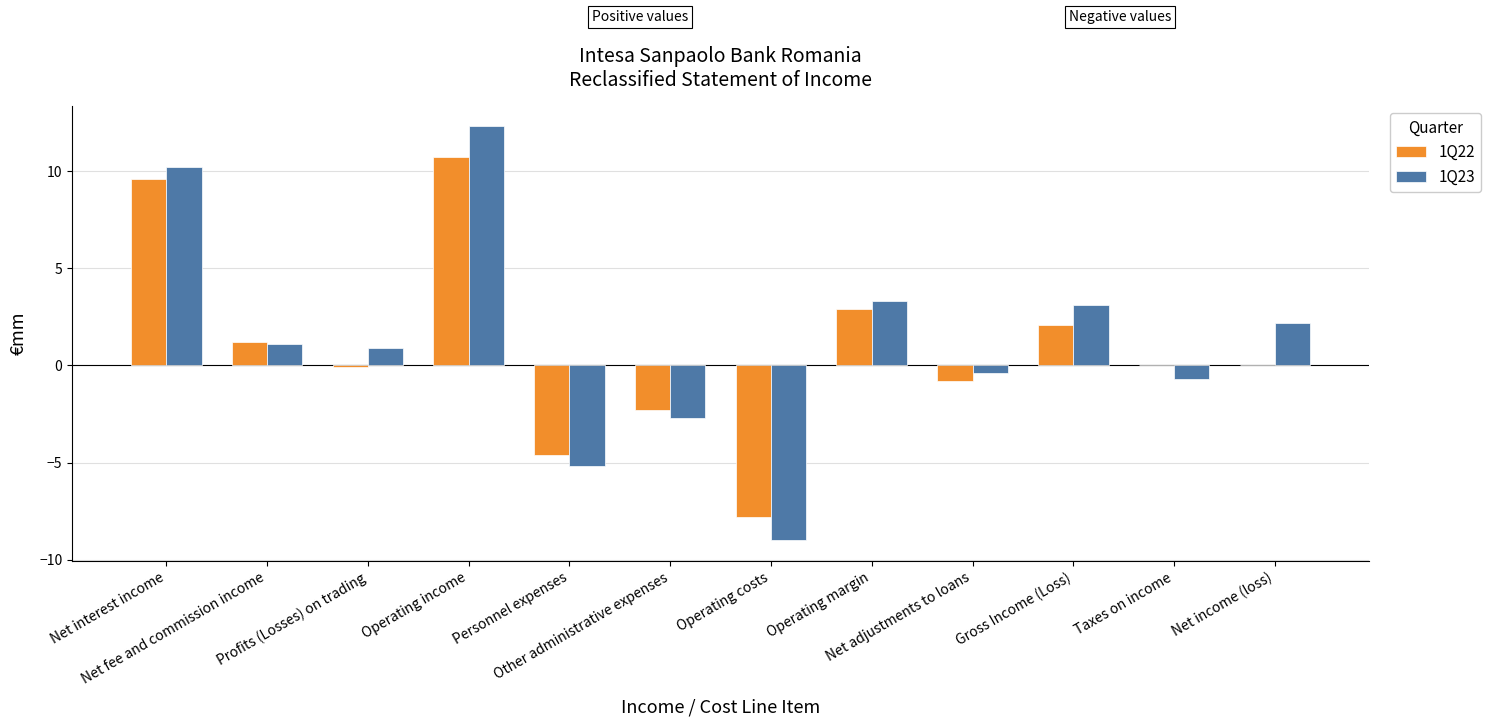

What is the maximum value shown in the chart?

12.3